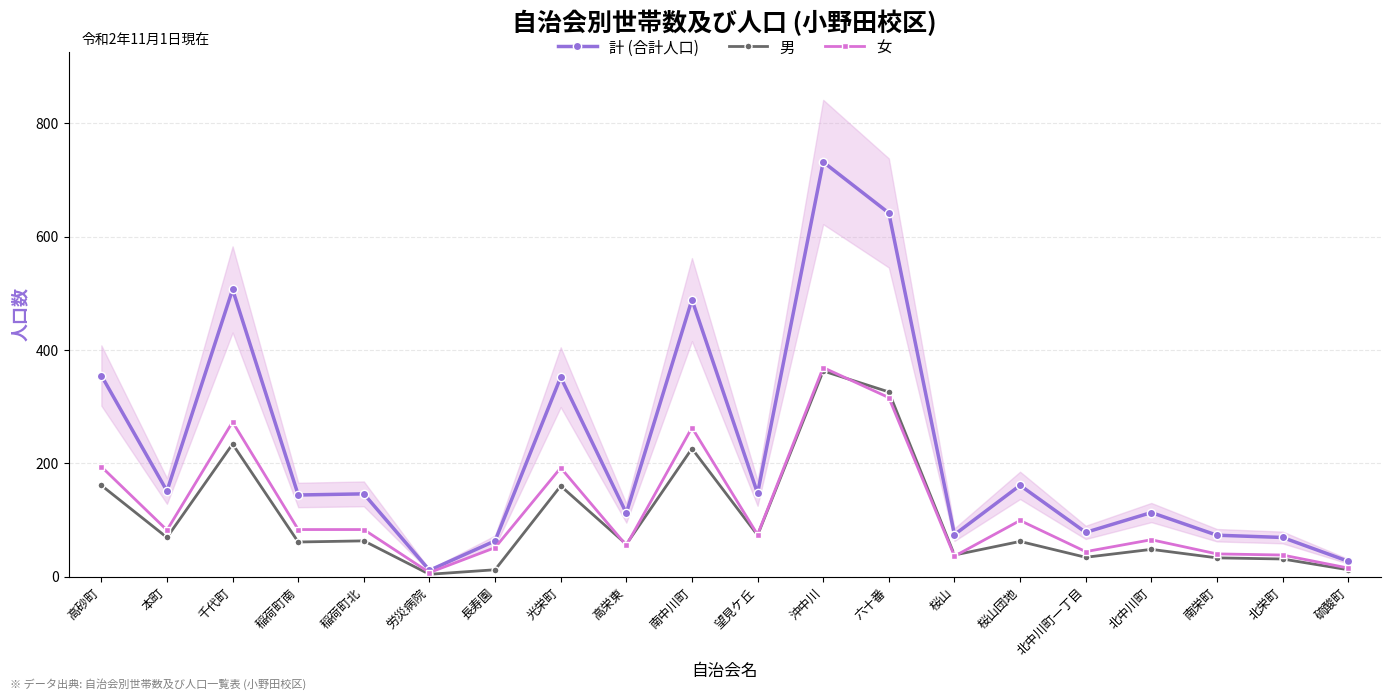

List the series in order of their peak value, highest first.

計 (合計人口), 女, 男